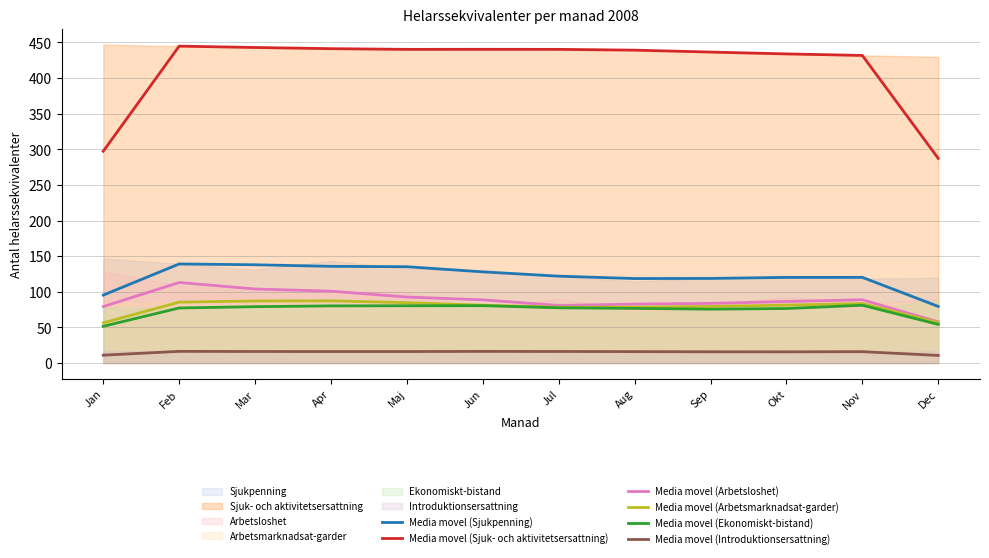

Where is the first local maximum for Media movel (Ekonomiskt-bistand)?

Jun